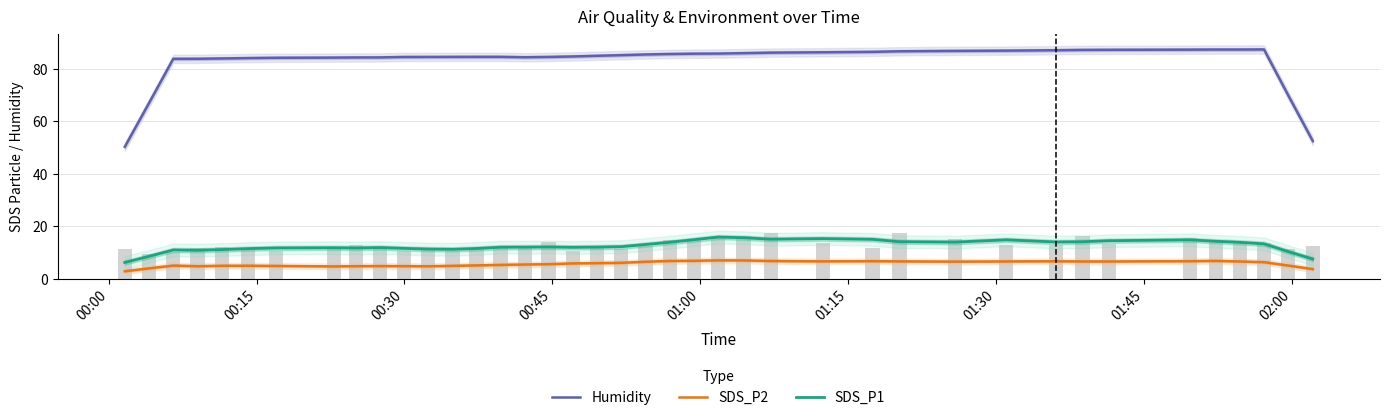

The SDS_P1 (bars) series shows 18.9 at 9. True or false?

False